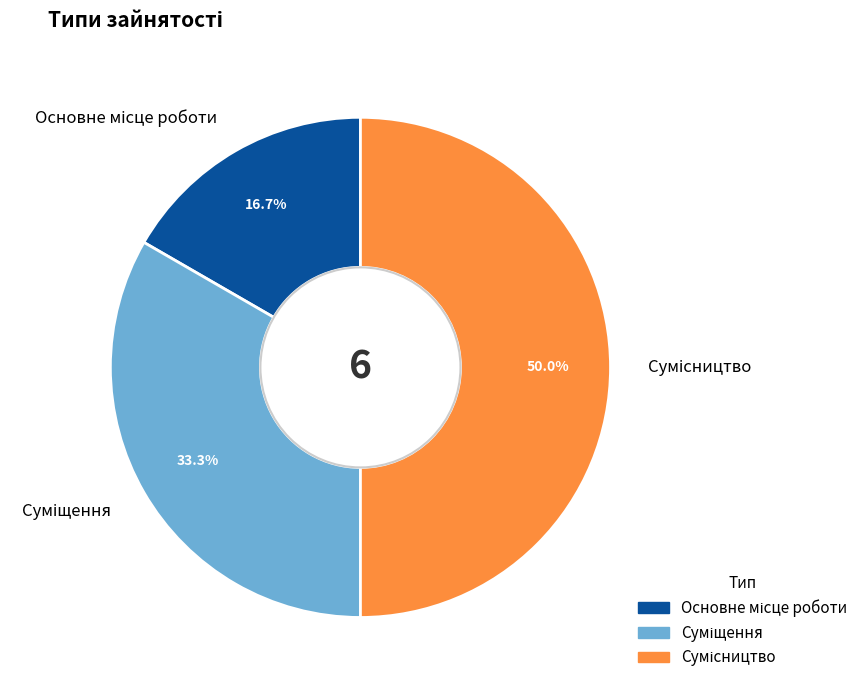

Does Сумісництво represent more than half of the total?

No